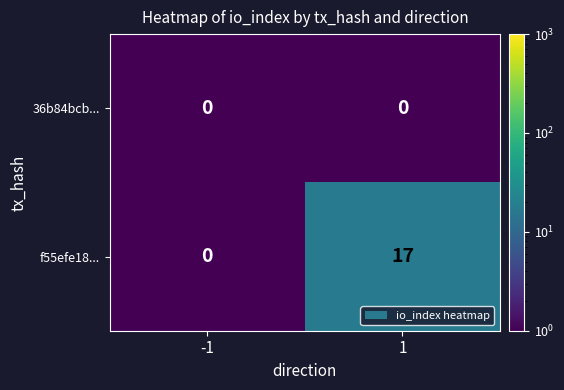

Between -1 and 1, which series saw the biggest shift?

f55efe18...